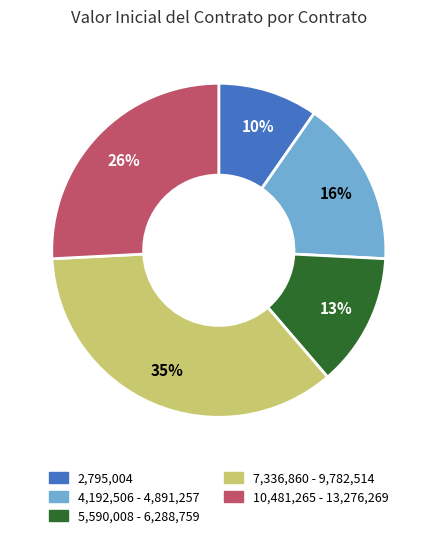

Is it true that 2,795,004 is 10% of the pie?

True